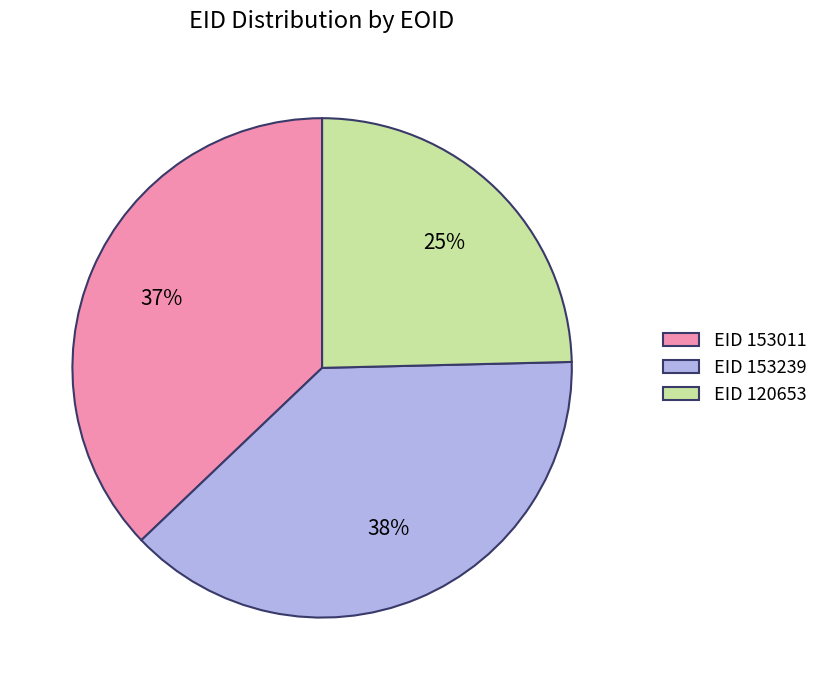

To the nearest percent, what is the average slice percentage?

33%